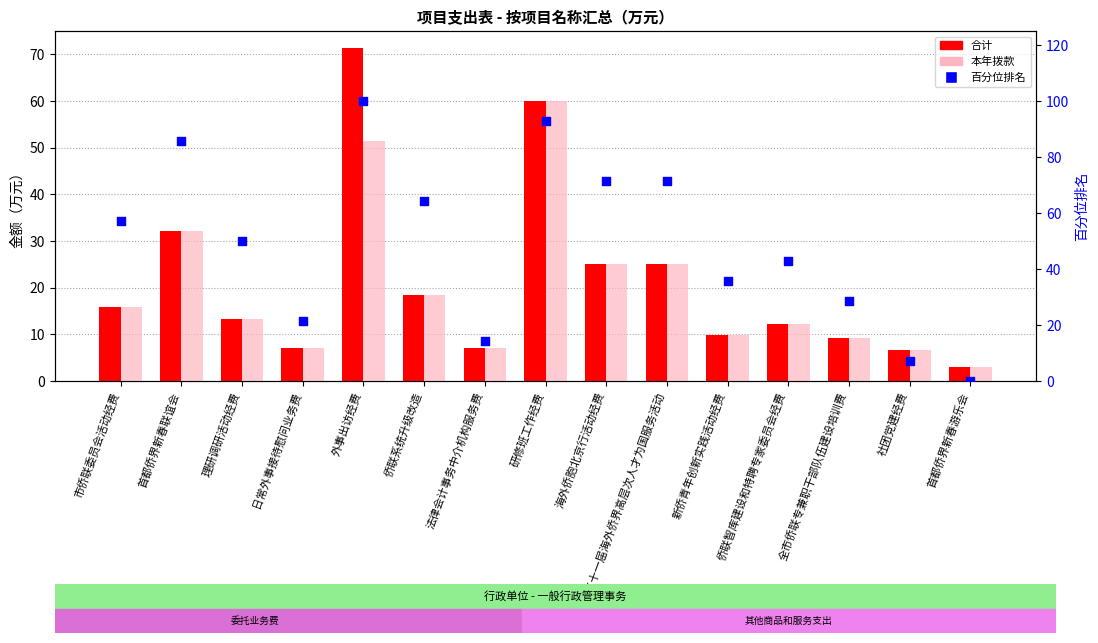

At how many categories does at least one series exceed 71?

5